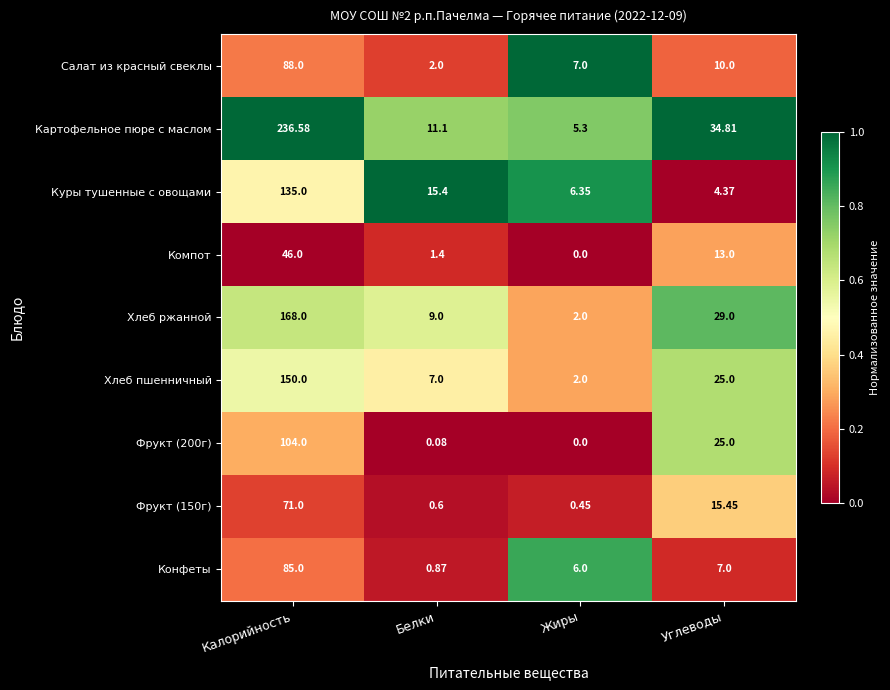

Where does the Фрукт (200г) series first go above 25?

Калорийность